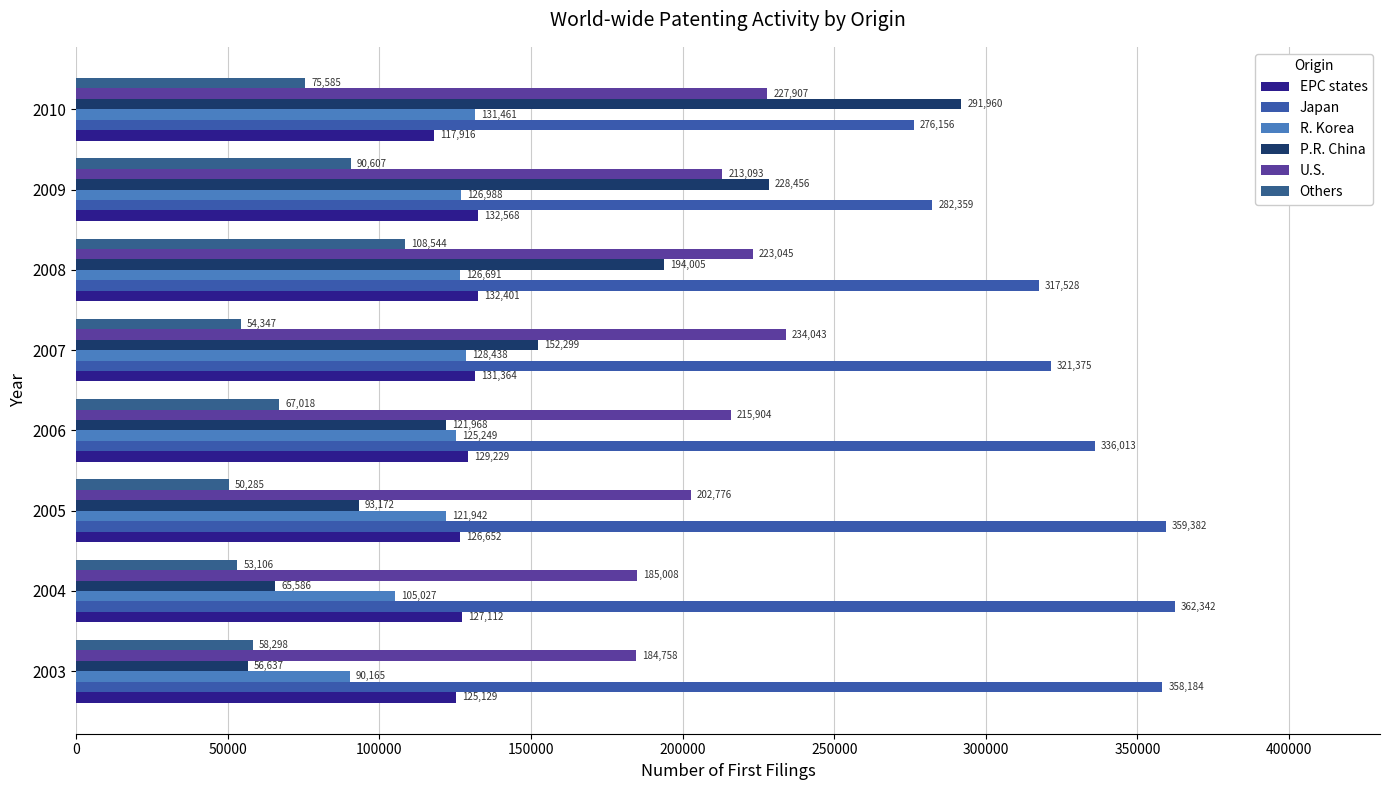

How many data points does each series have?

8